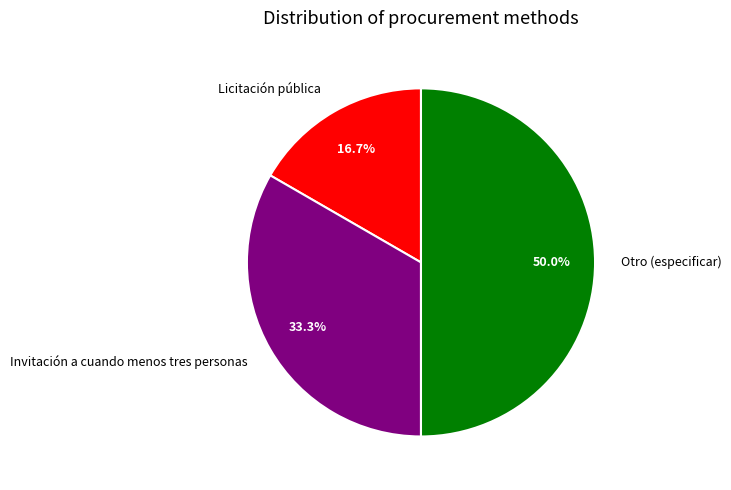

Does Invitación a cuando menos tres personas account for over 50% of the chart?

No